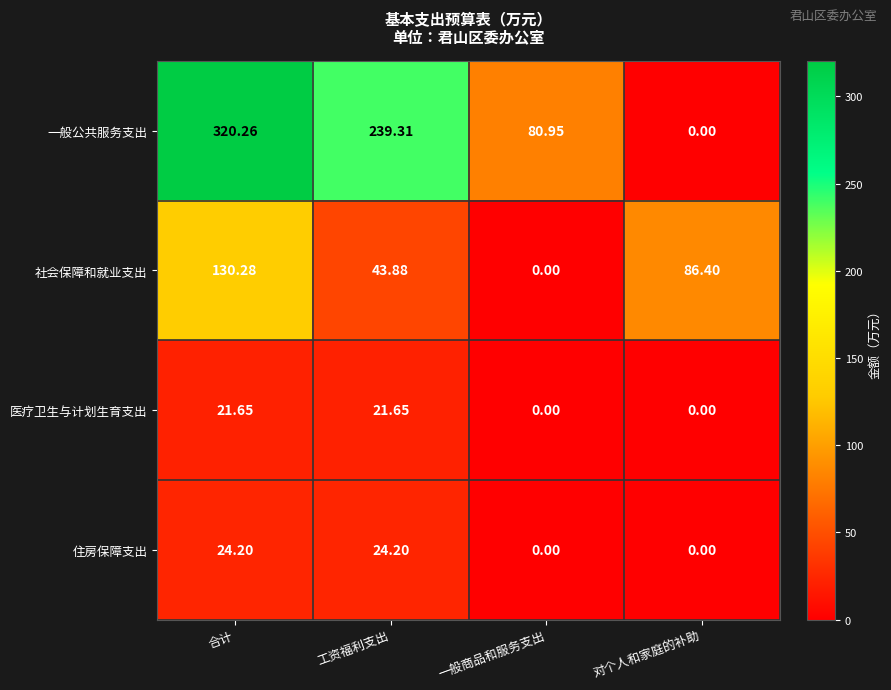

At which label is 社会保障和就业支出 closest to 65?

工资福利支出